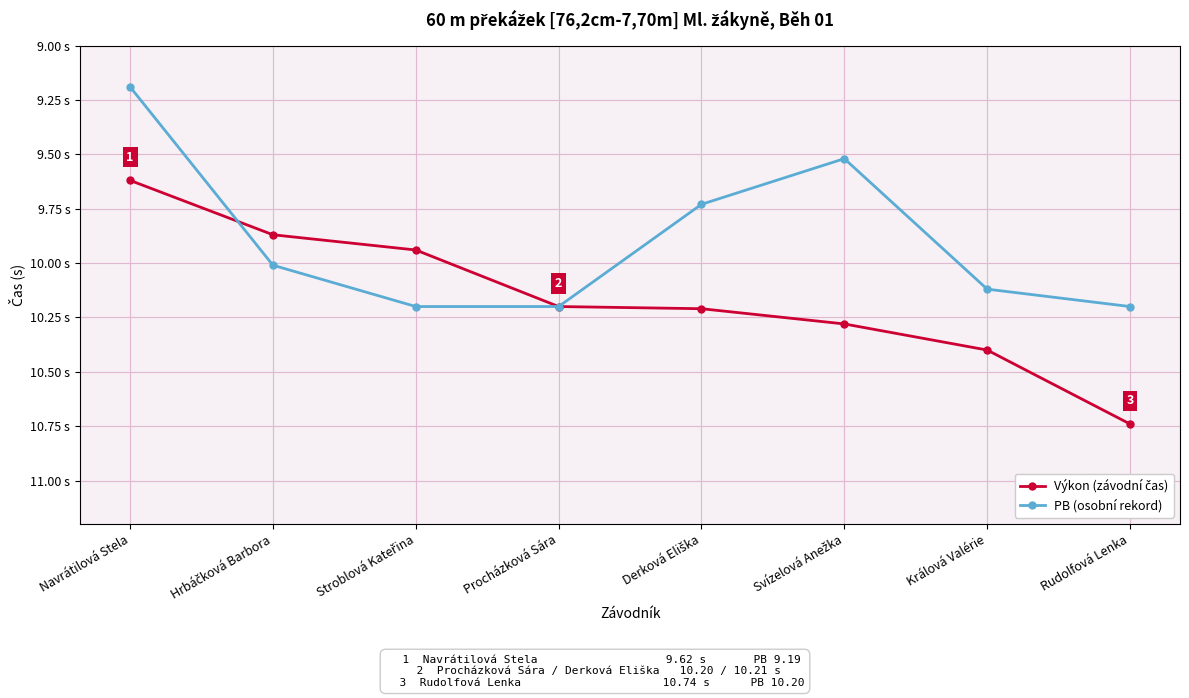

Where is the first local minimum for PB (osobní rekord)?

Svízelová Anežka